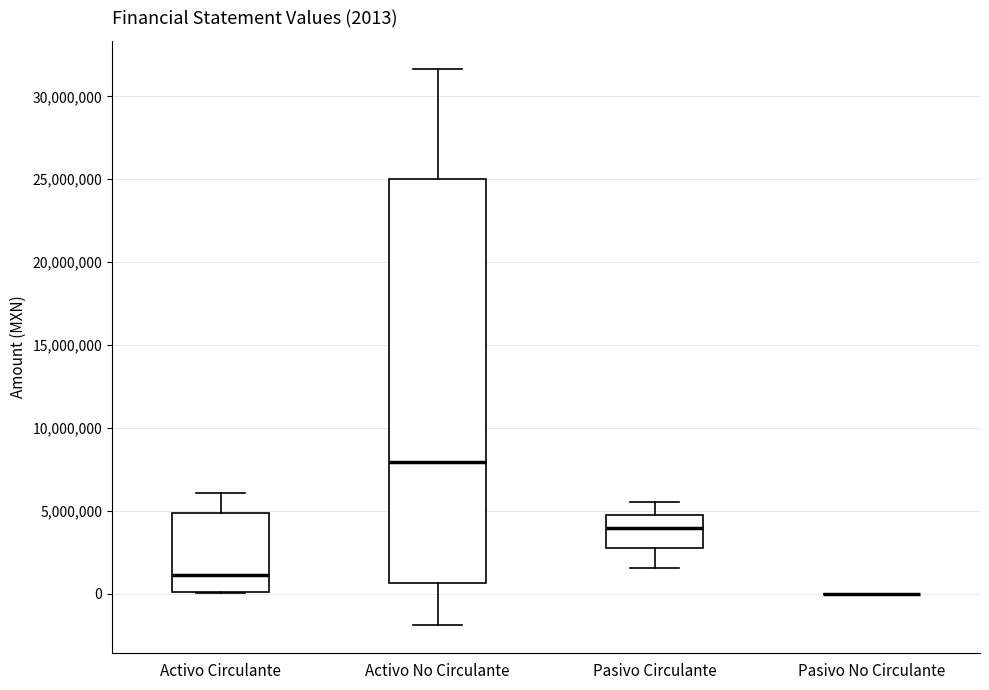

Comparing the boxes themselves (not the whiskers), which one is the tallest?

Activo No Circulante